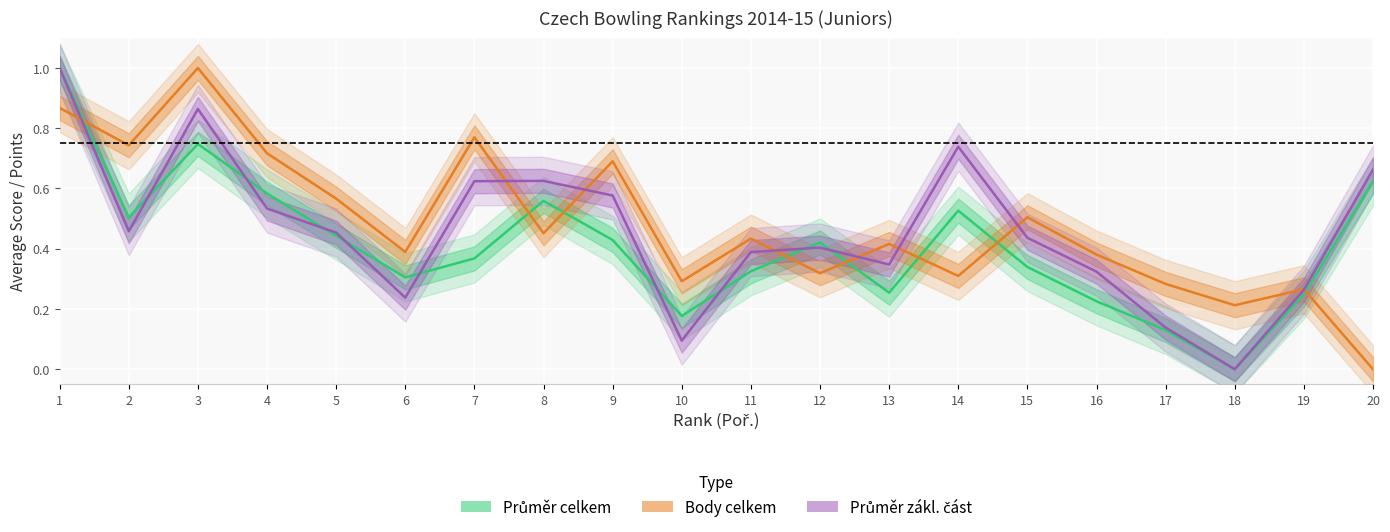

In Průměr zákl. část, how many points are higher than both neighbors (excluding endpoints)?

4